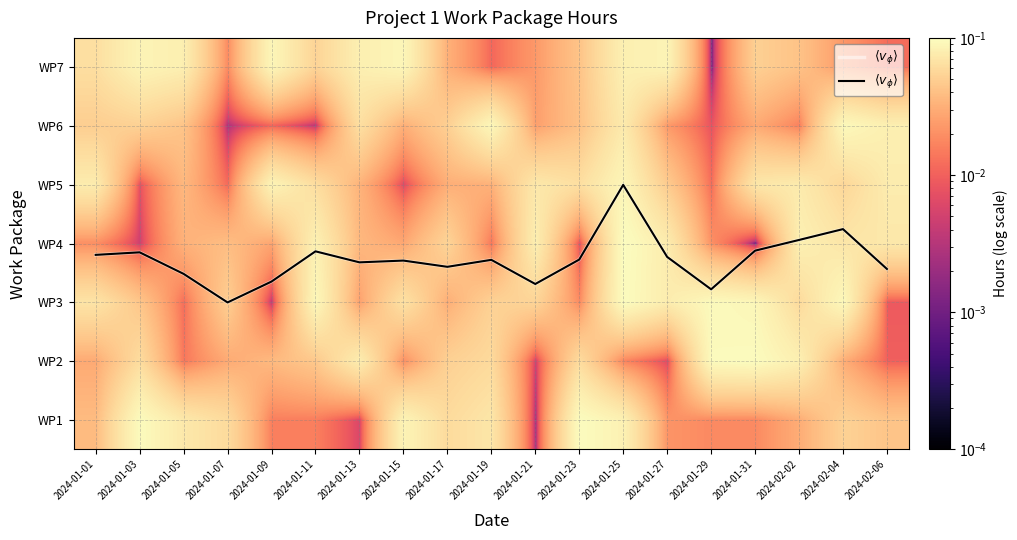

How many categories are shown in the chart?

19